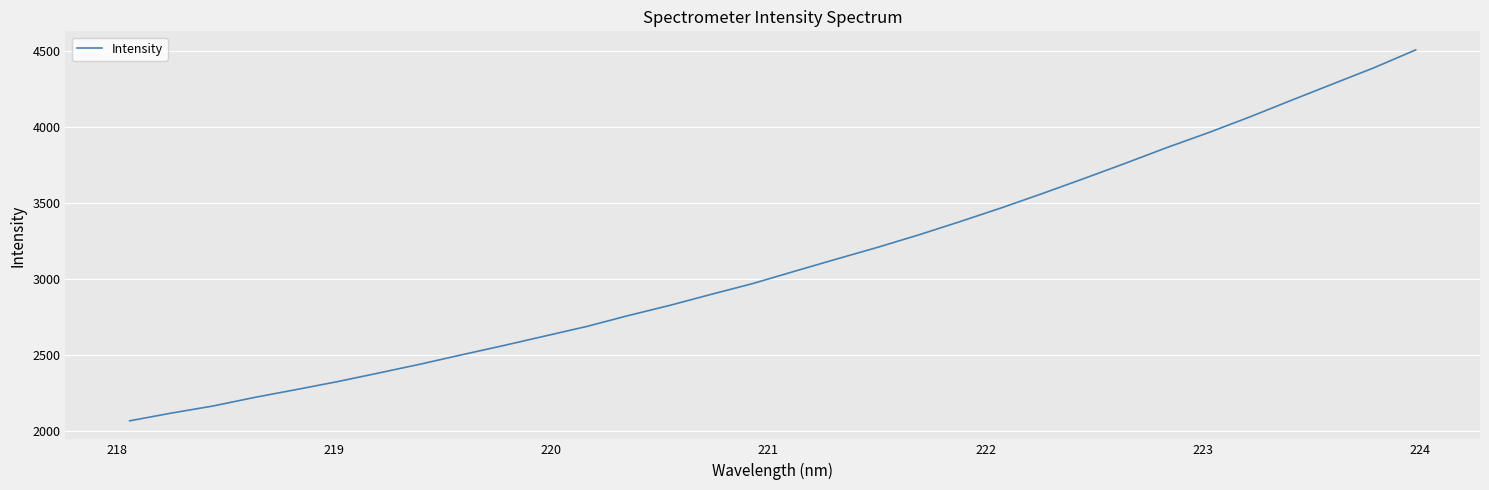

What is the smallest value displayed?

2065.6